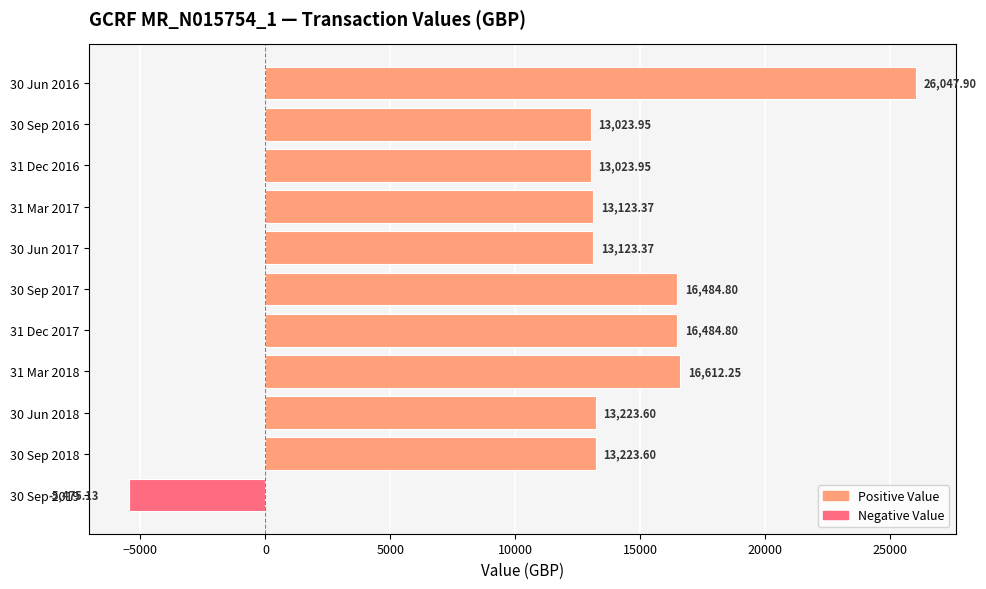

Which has a higher value, 30 Sep 2016 or 30 Sep 2017?

30 Sep 2017